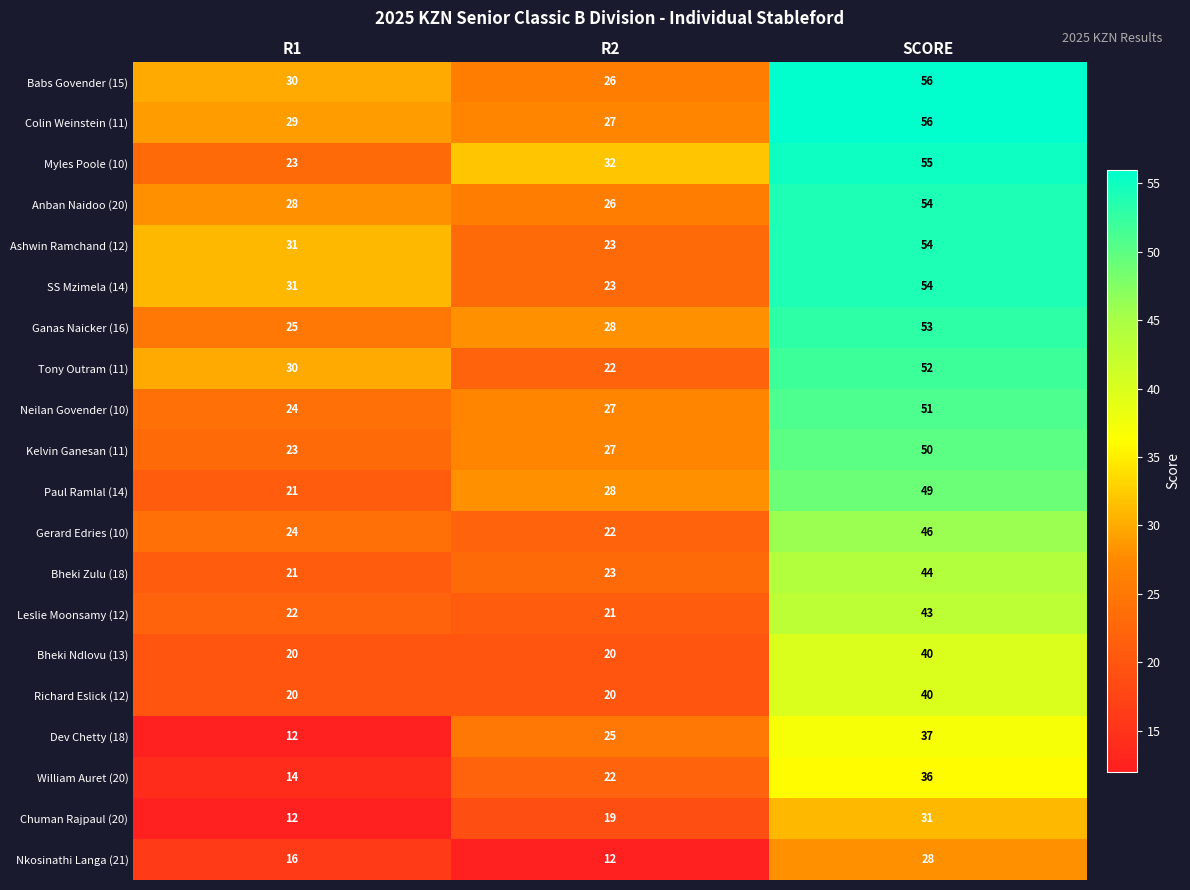

What is the minimum value shown in the chart?

12